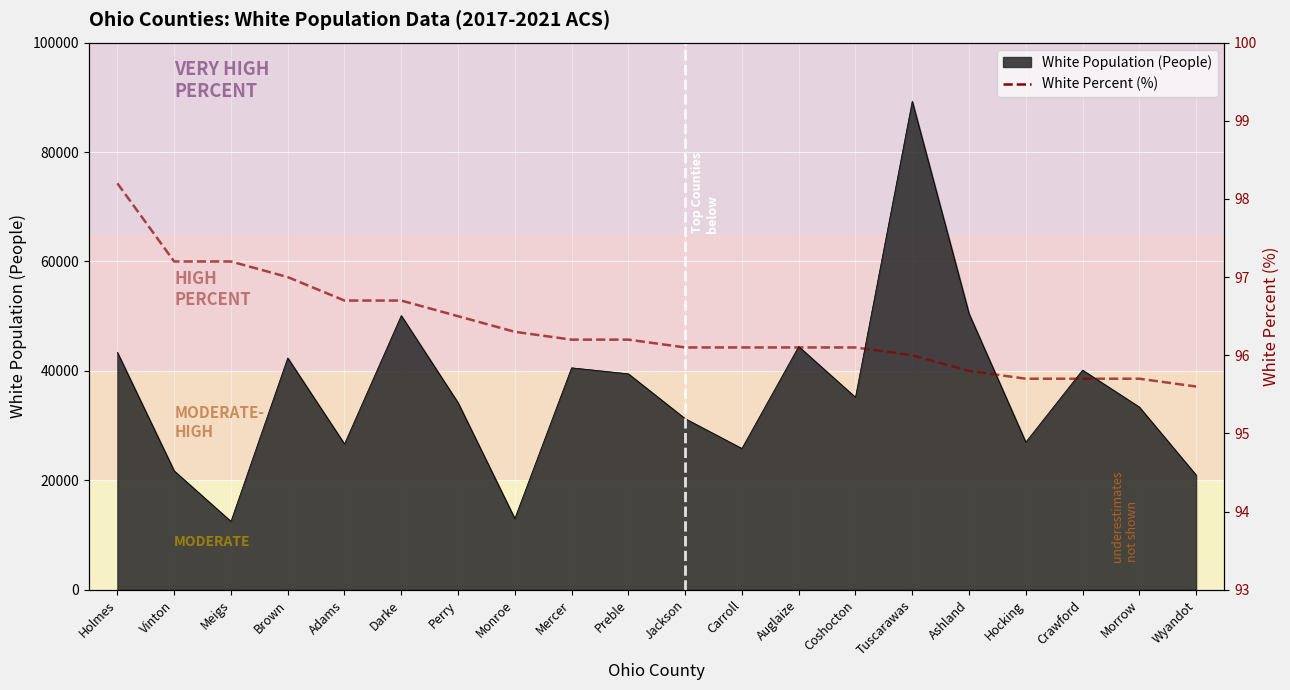

At which label is the value closest to 96?

Tuscarawas